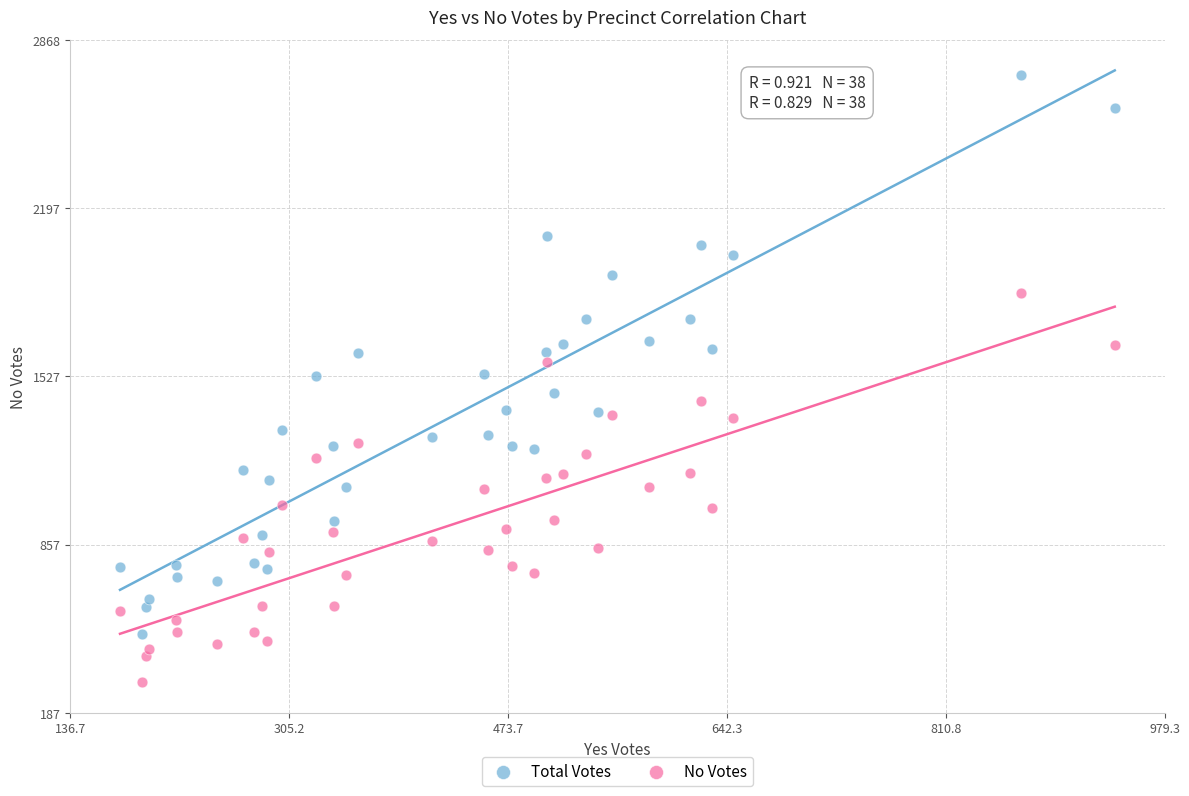

What are all the series names shown in the legend?

Total Votes, No Votes